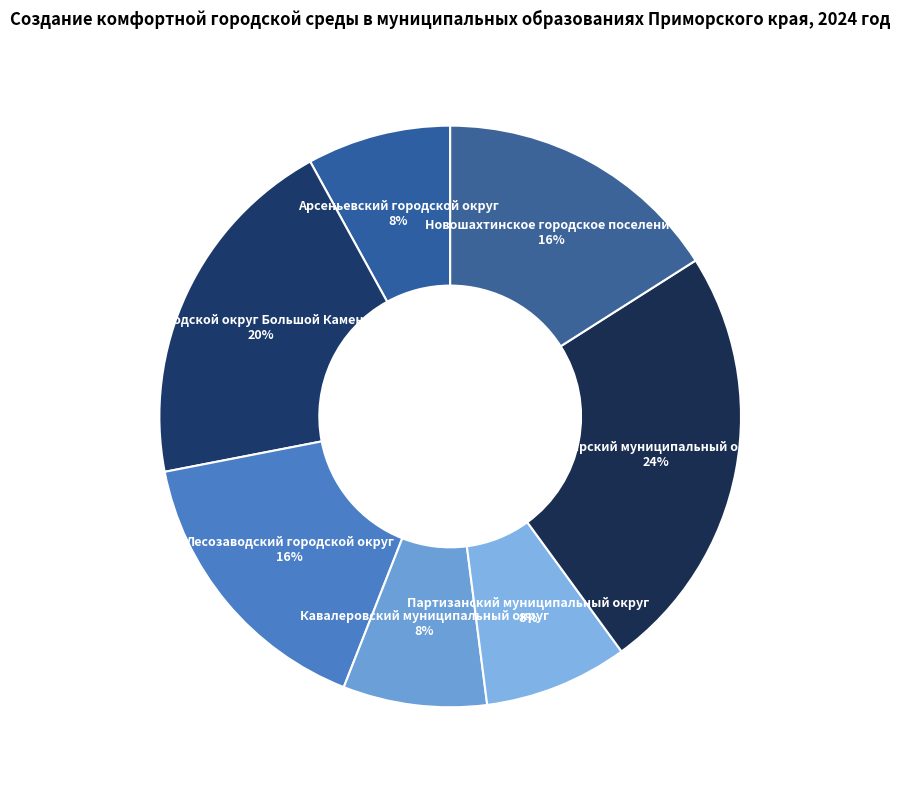

How many segments does this pie chart have?

7